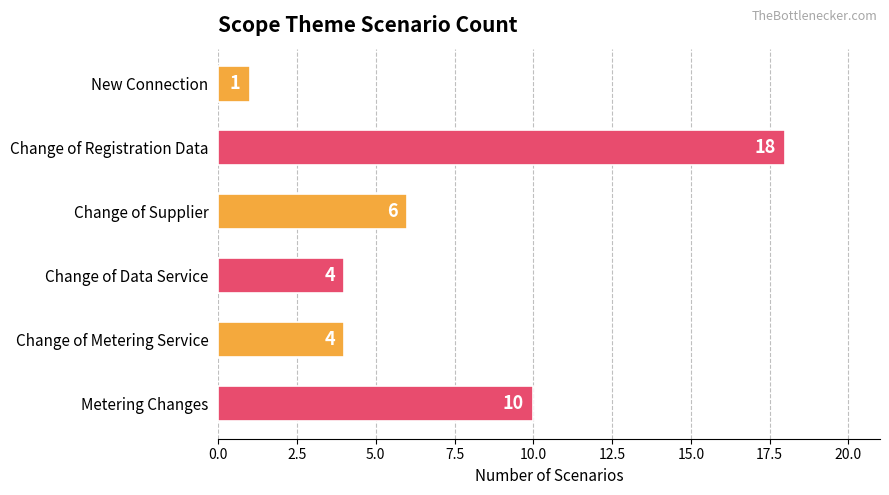

The value at Change of Metering Service is 4. True or false?

True